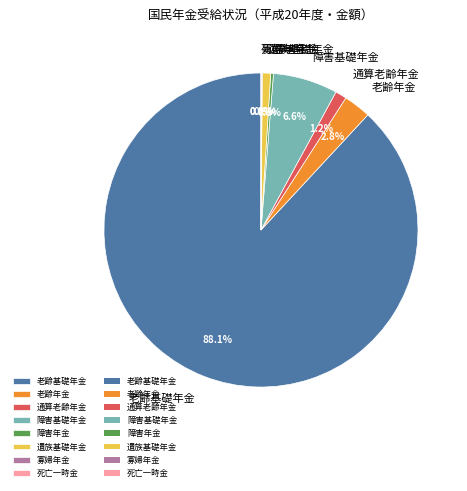

Is it true that 通算老齢年金 is 1% of the pie?

True